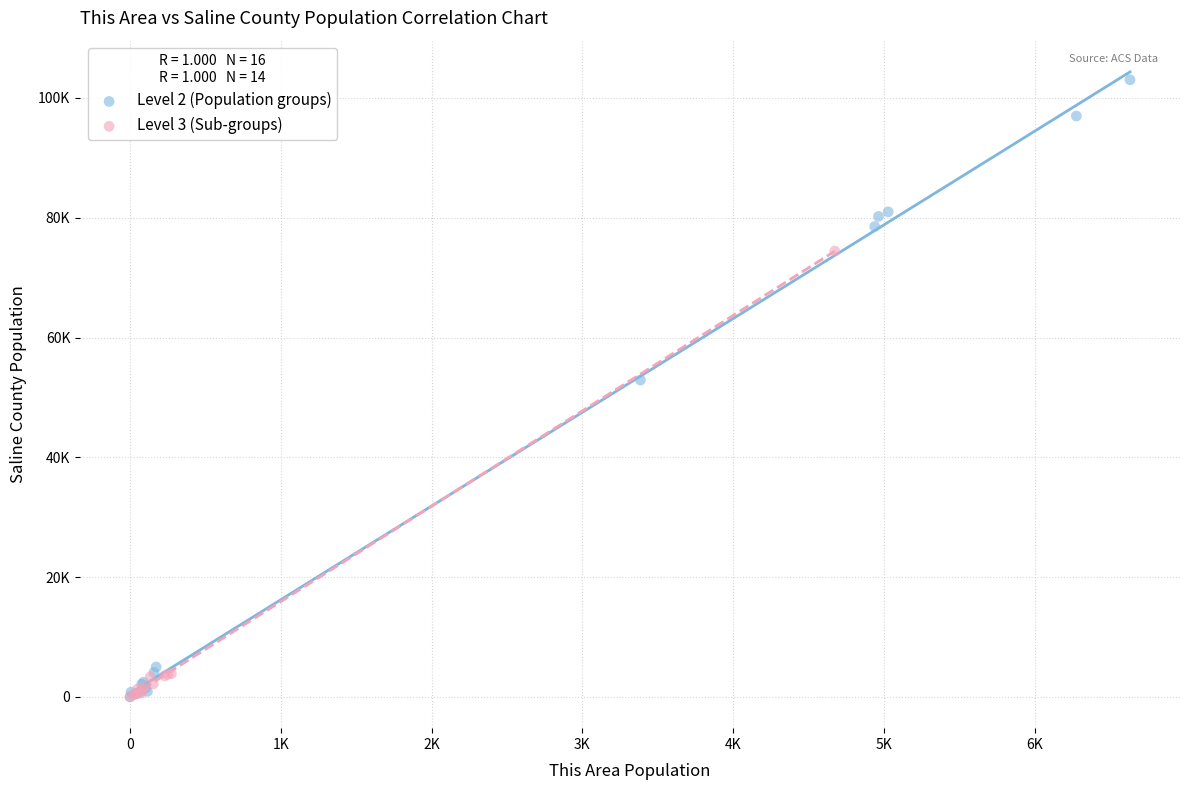

Which series has the widest spread of Y values?

Level 2 (Population groups)